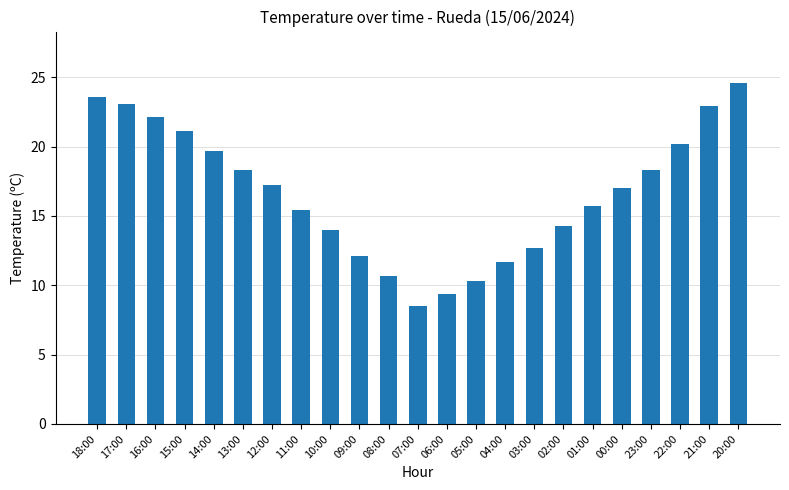

The value at 22:00 is 20.2. True or false?

True